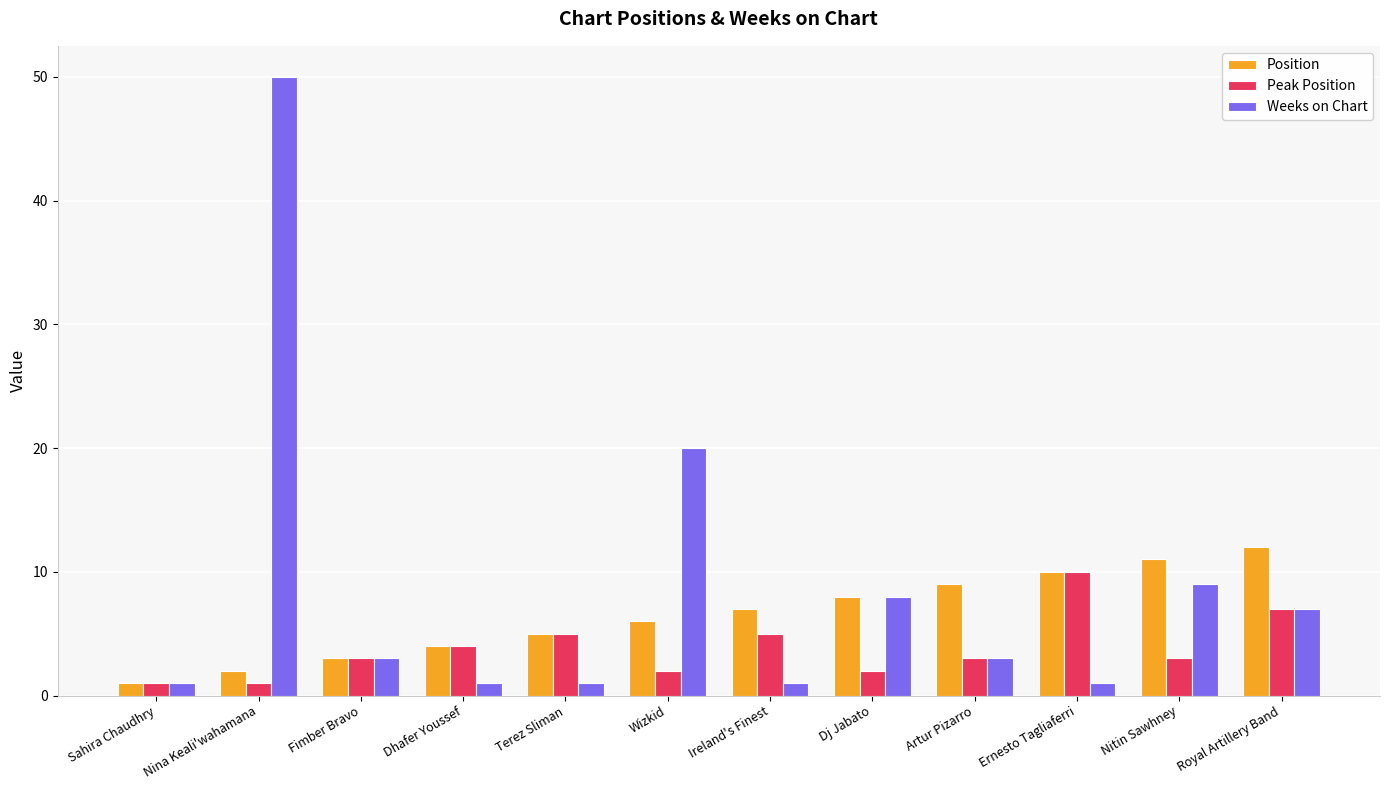

Which series has the widest spread of values?

Weeks on Chart